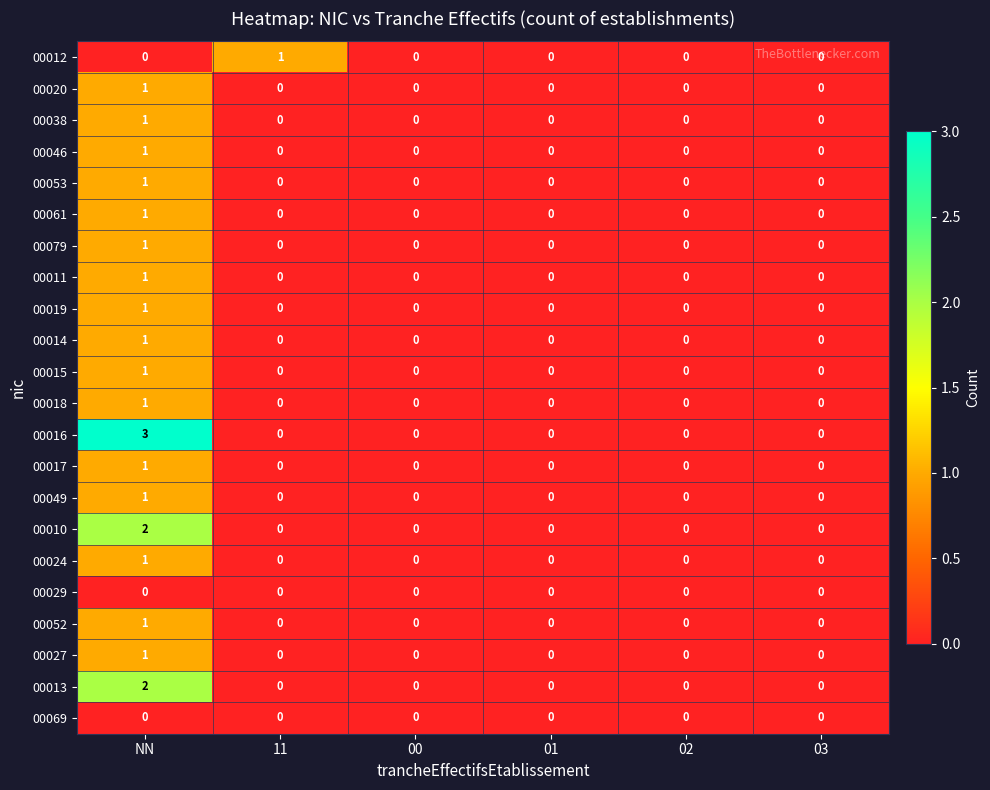

Which series changed the most between NN and 01?

00016